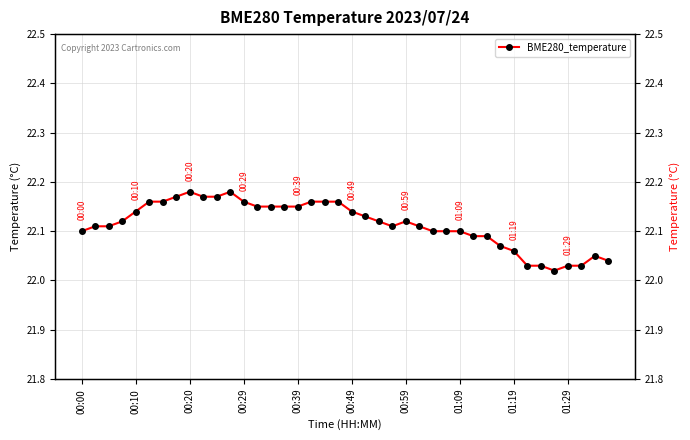

What is the ratio of the value at 31 to the value at 18?

1.0